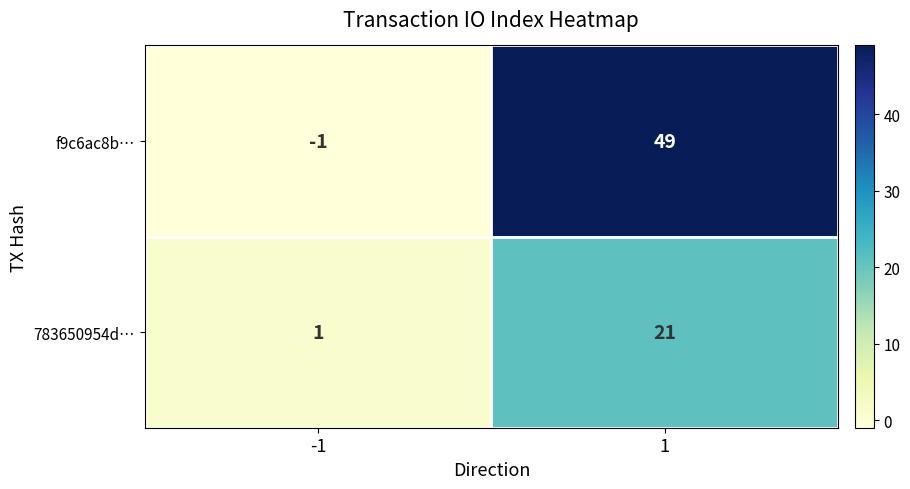

At which category is the sum across all series the highest?

1